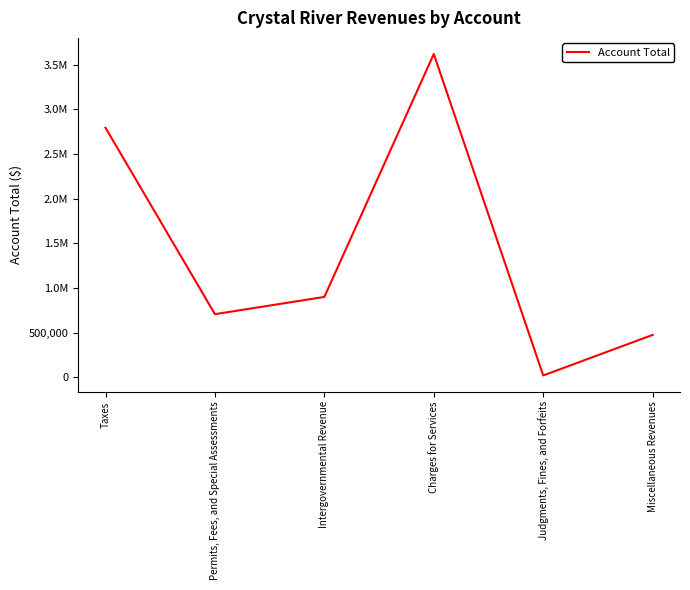

Reading right to left, transcribe all the data shown in this chart.

475215	21221	3621419	900569	707600	2794890